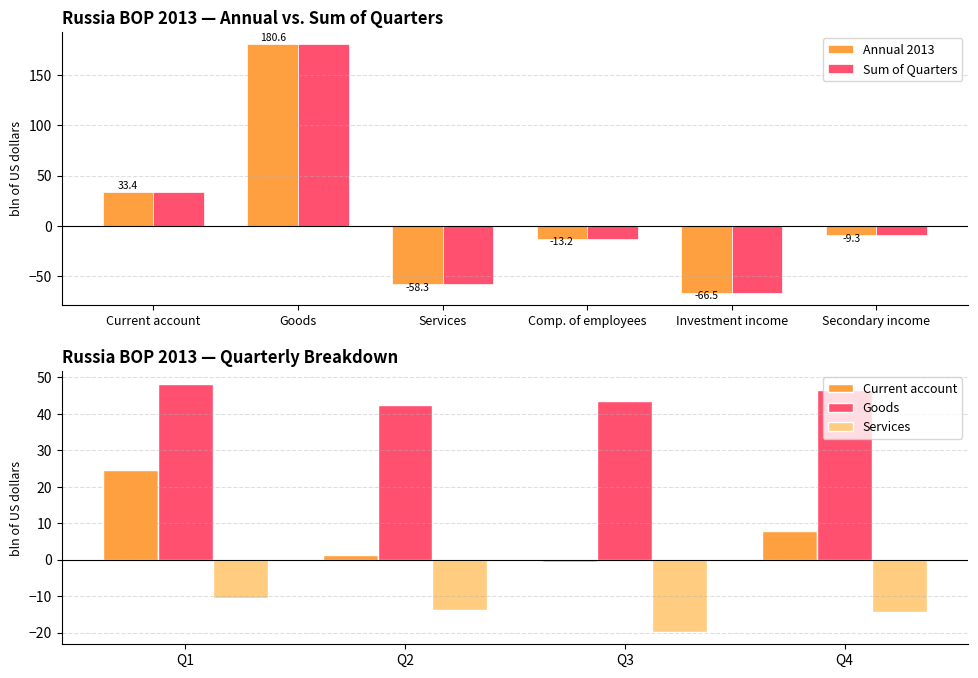

At which label is Sum of Quarters closest to 57?

Current account